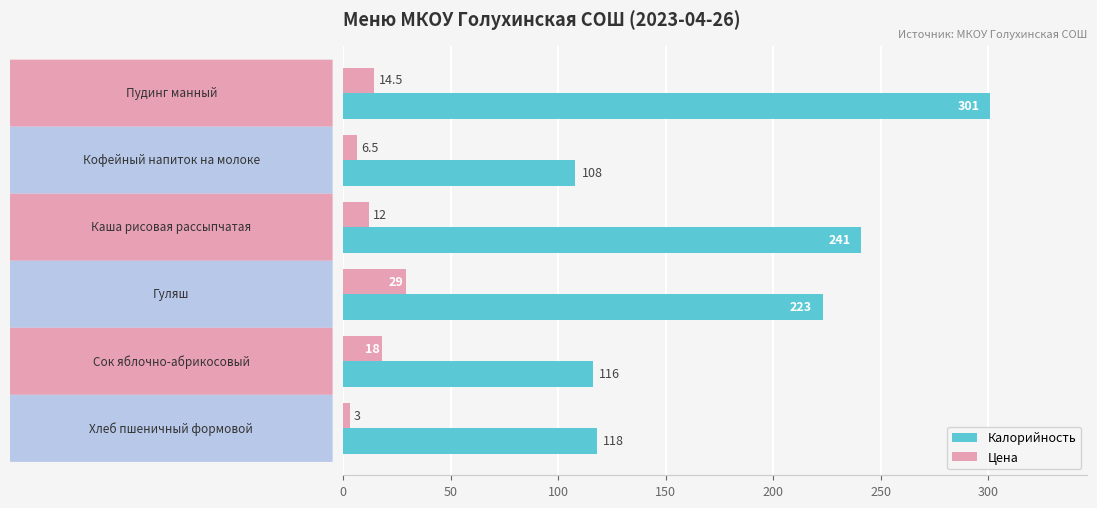

Which series has the largest total across all categories?

Калорийность